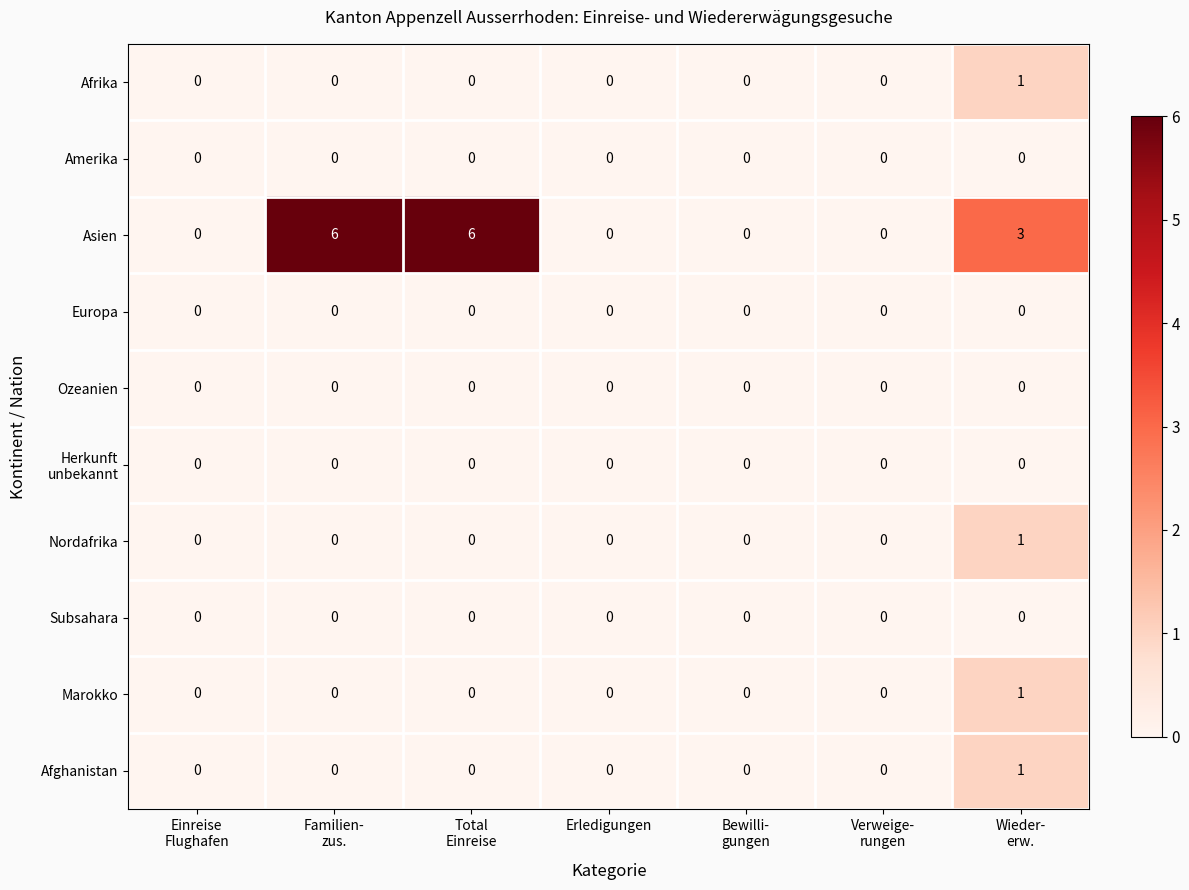

How many Afghanistan values are between 0 and 1?

7